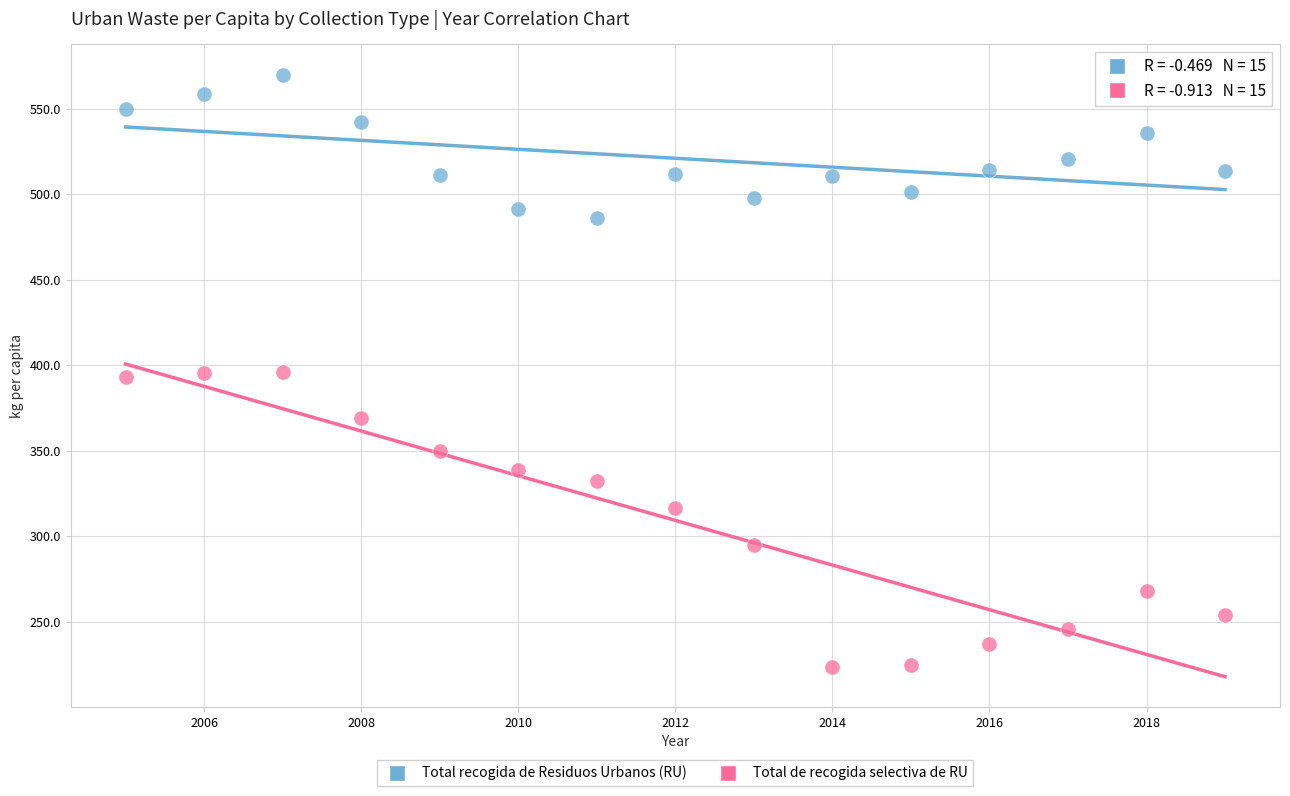

What is the X range (max minus min) for the scatter plot?

14.0